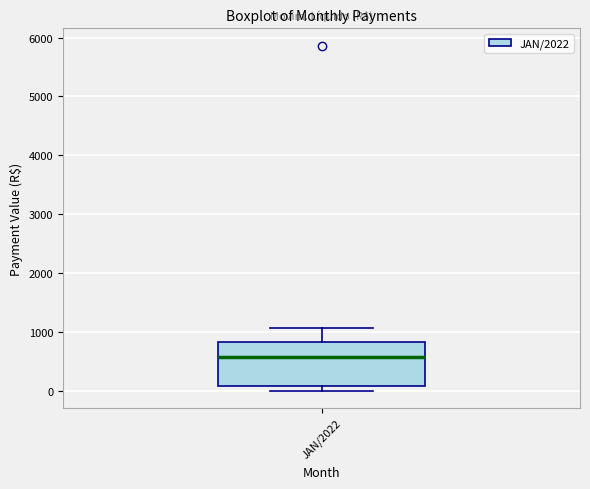

Transcribe this box plot: give where the median line is, the range the box spans, and where the two whiskers end, as read against the y-axis. The values are not printed on the chart, so give them approximately, as read against the axis.

median 600, box 100 to 800, whiskers 0 to 1100